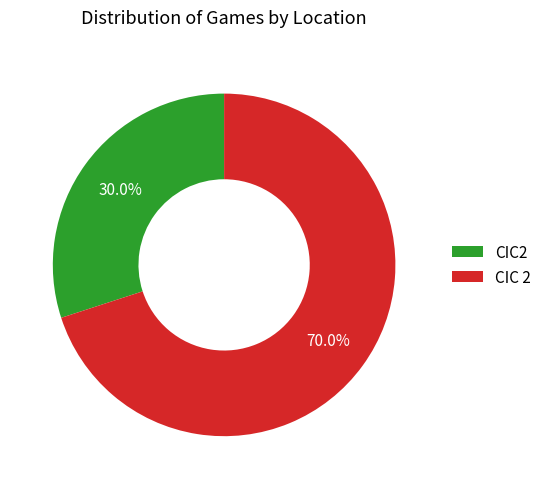

Combined, do CIC 2 and CIC2 account for over 50%?

Yes